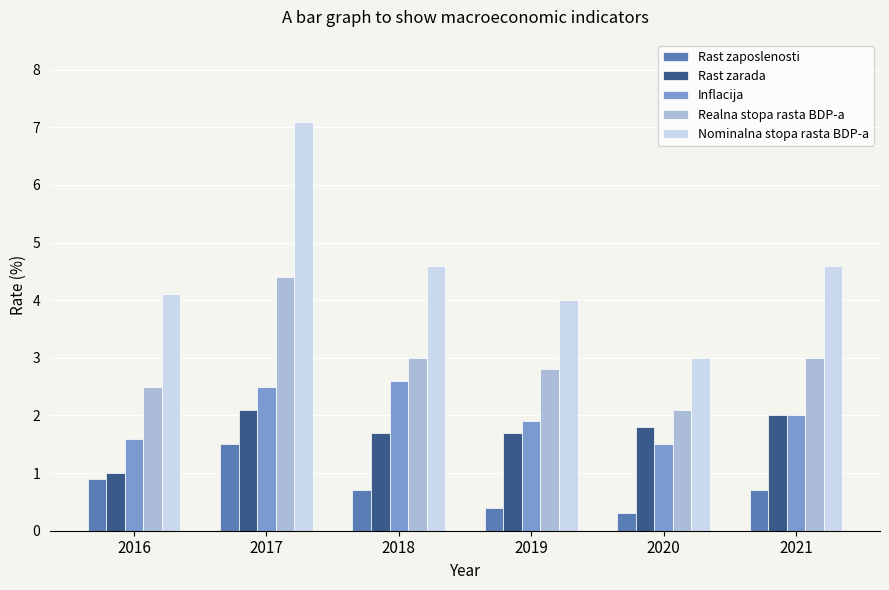

How many categories are shown in the chart?

6